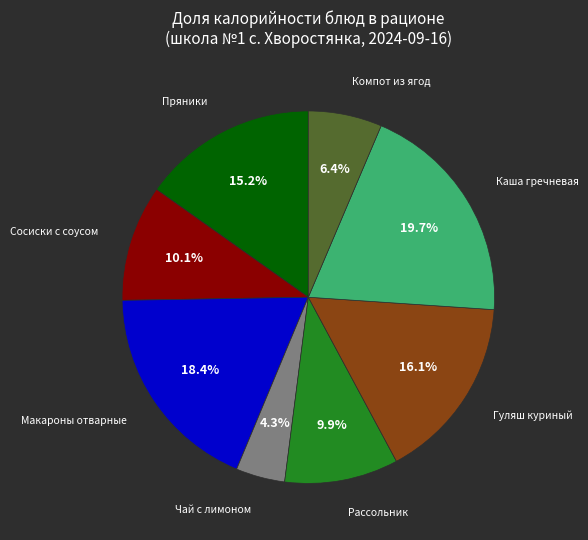

Is there any slice that represents more than half of the pie?

No